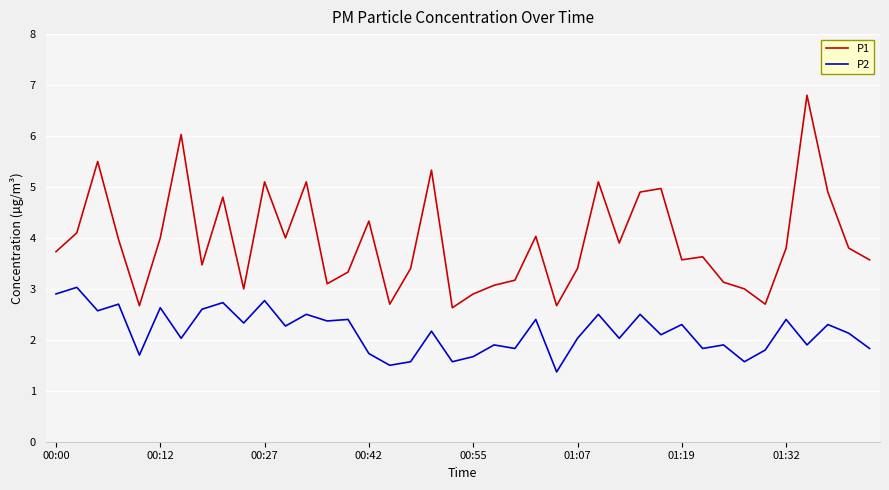

How many categories are shown in the chart?

40